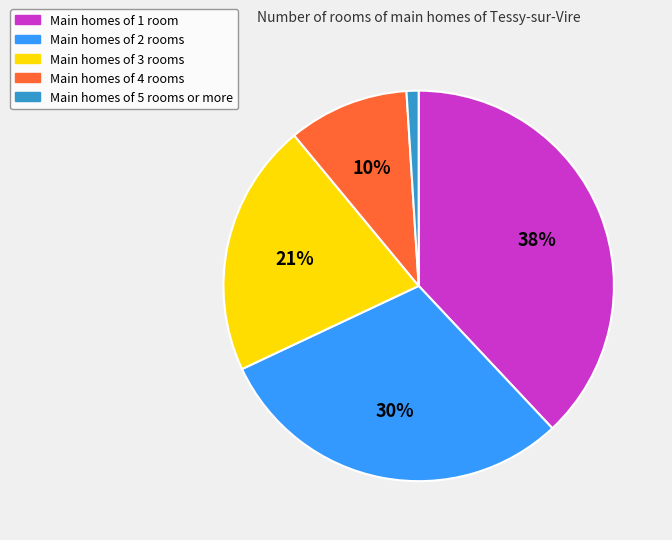

True or false: Main homes of 4 rooms accounts for 24% of the total.

False